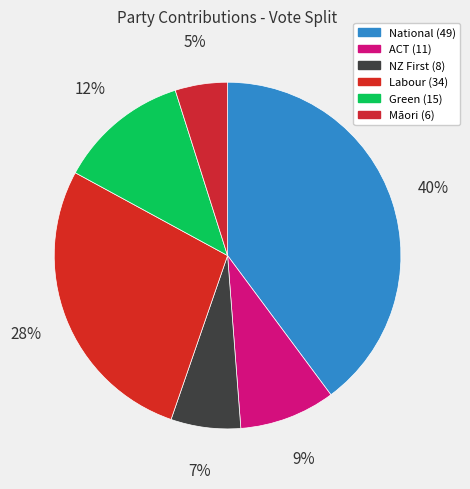

To the nearest percent, what is the average slice percentage?

17%